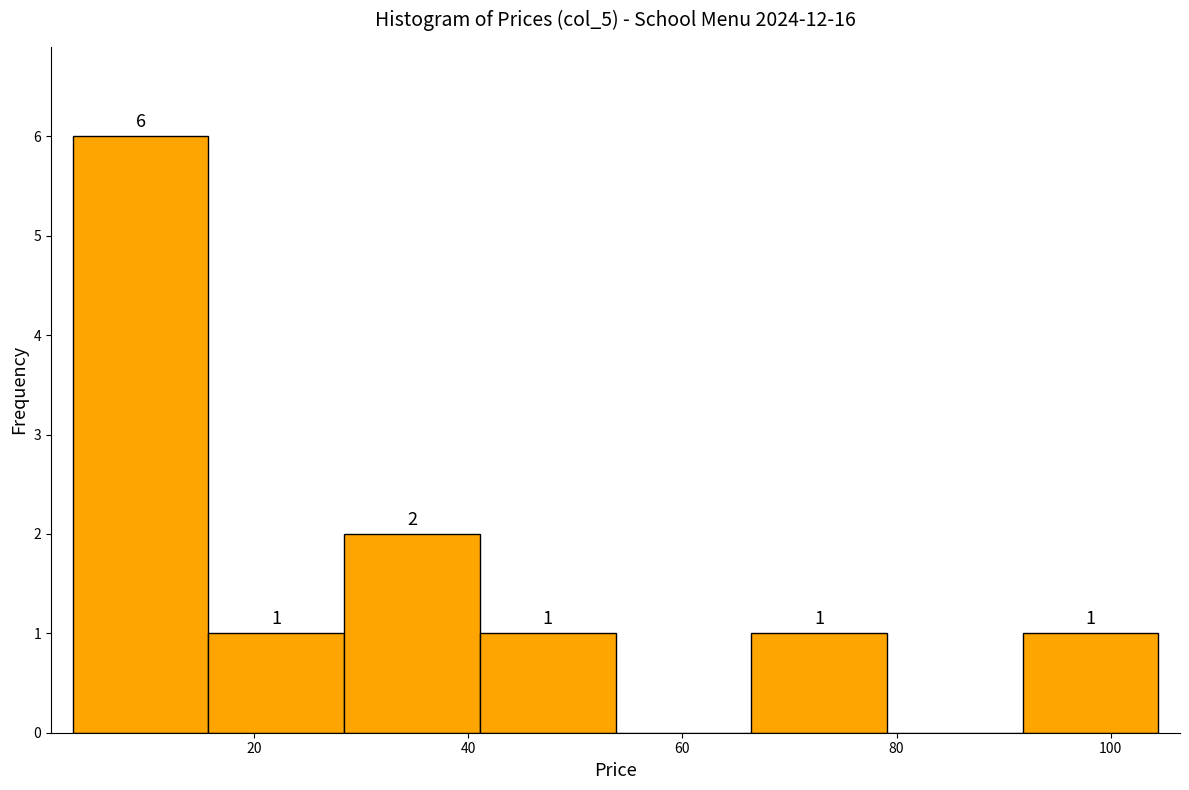

Over which range of the x-axis is the bar tallest?

4 to 16